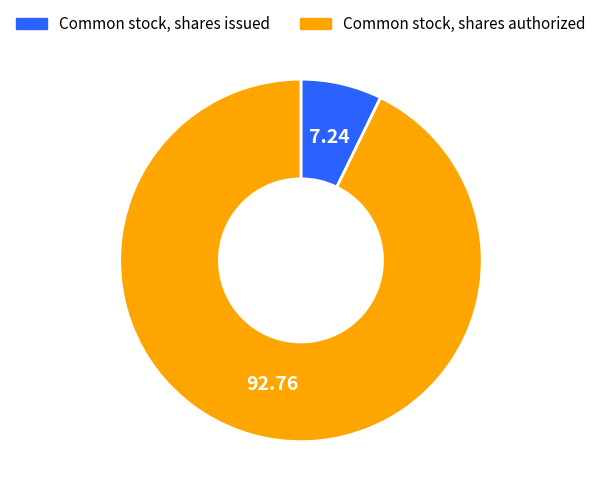

Which category has the smallest portion of the pie?

Common stock, shares issued